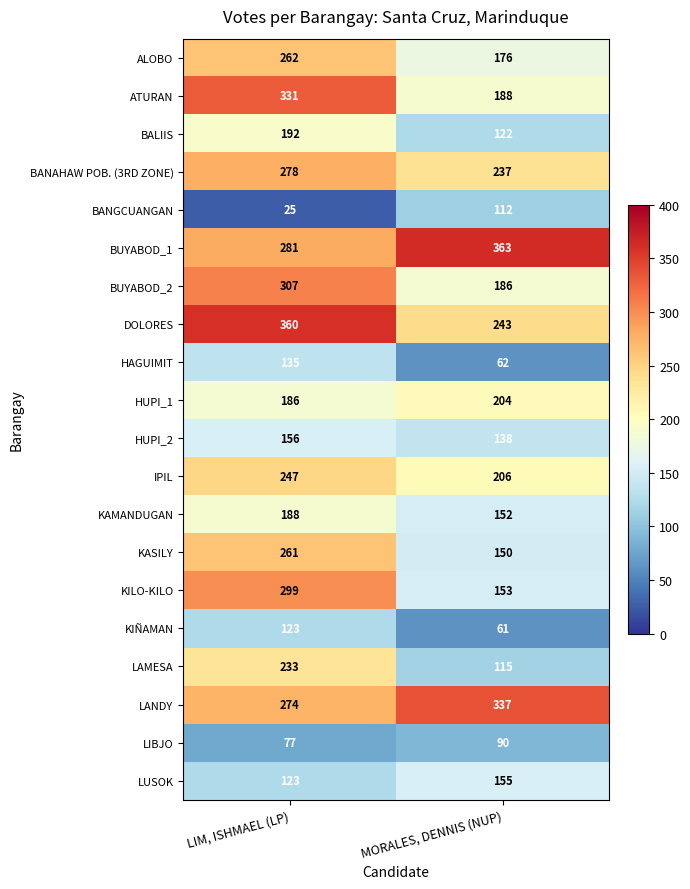

What is the approximate value of KAMANDUGAN at MORALES, DENNIS (NUP), to the nearest 5?

150